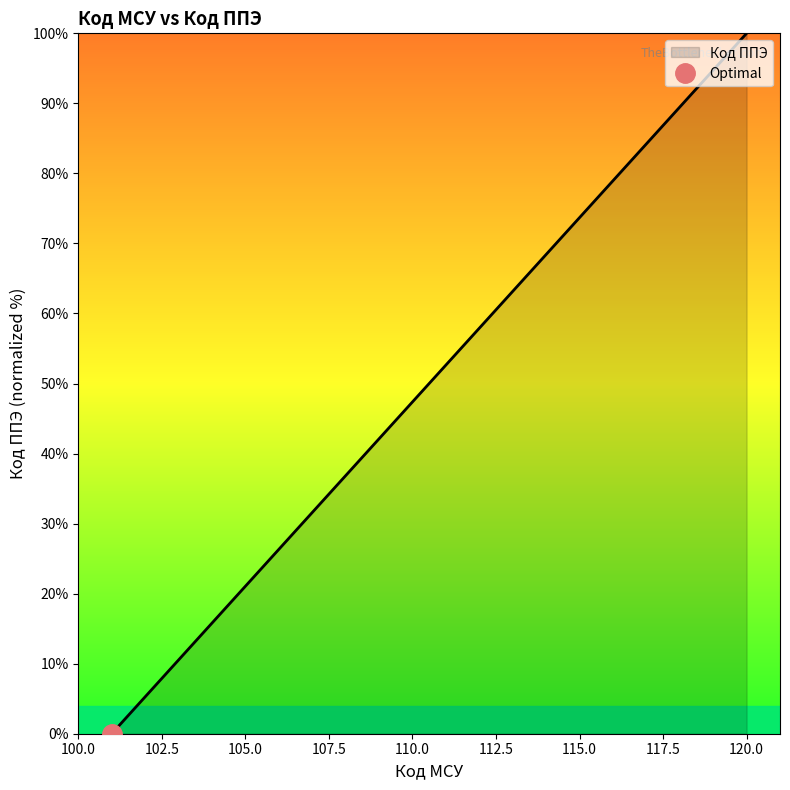

True or false: there are more than 1 points higher than both neighbors.

False